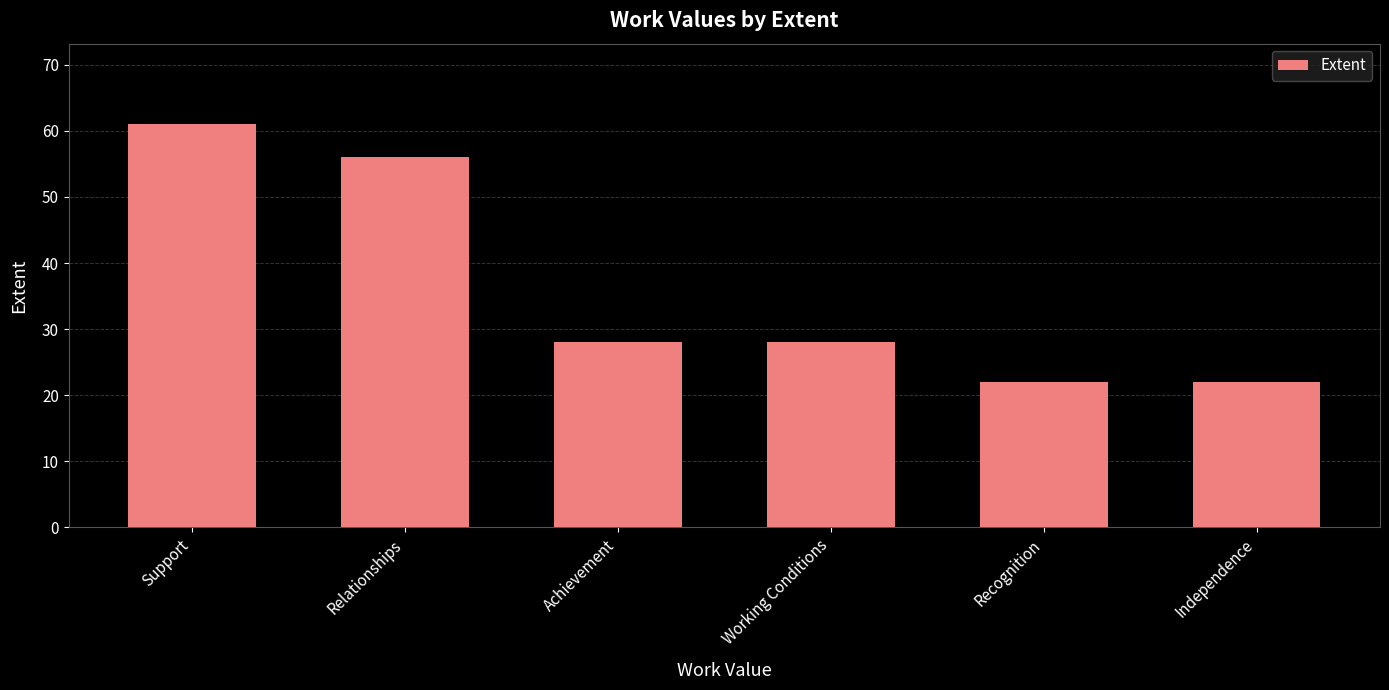

Are the bars horizontal?

No